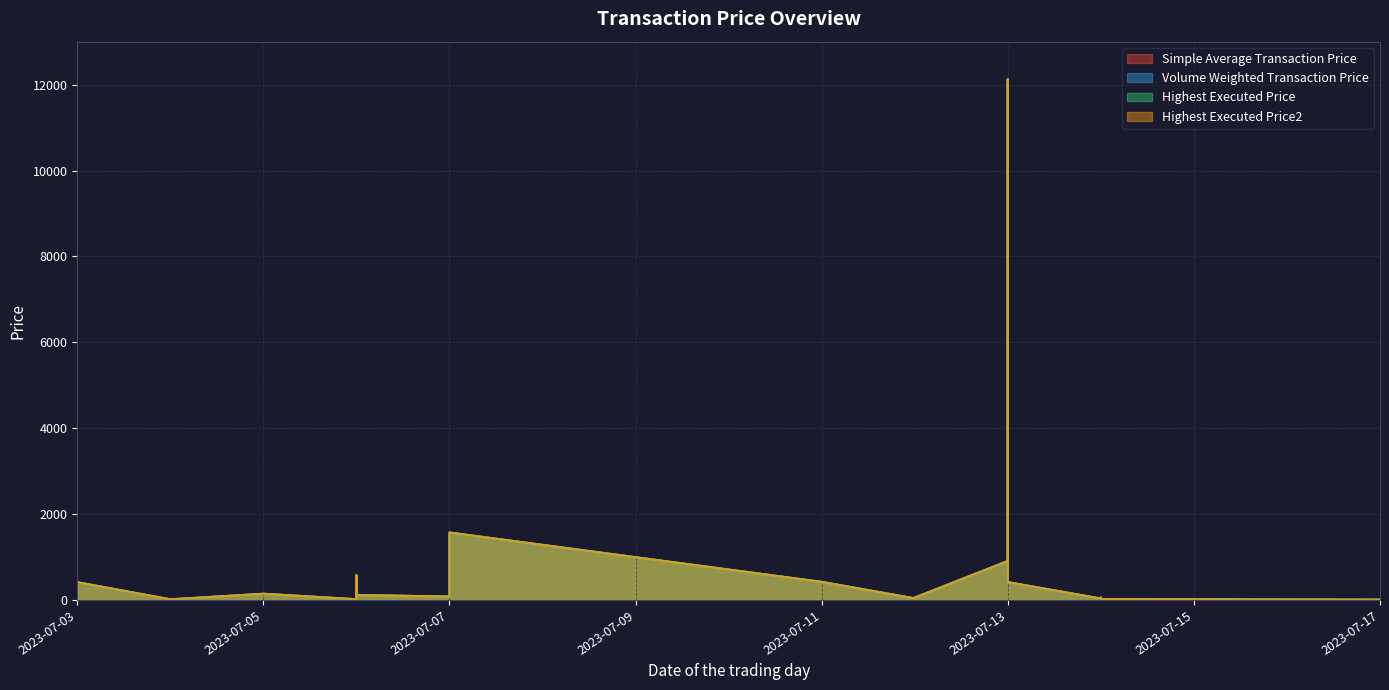

The Highest Executed Price series shows 423.0 at 2023-07-11. True or false?

True